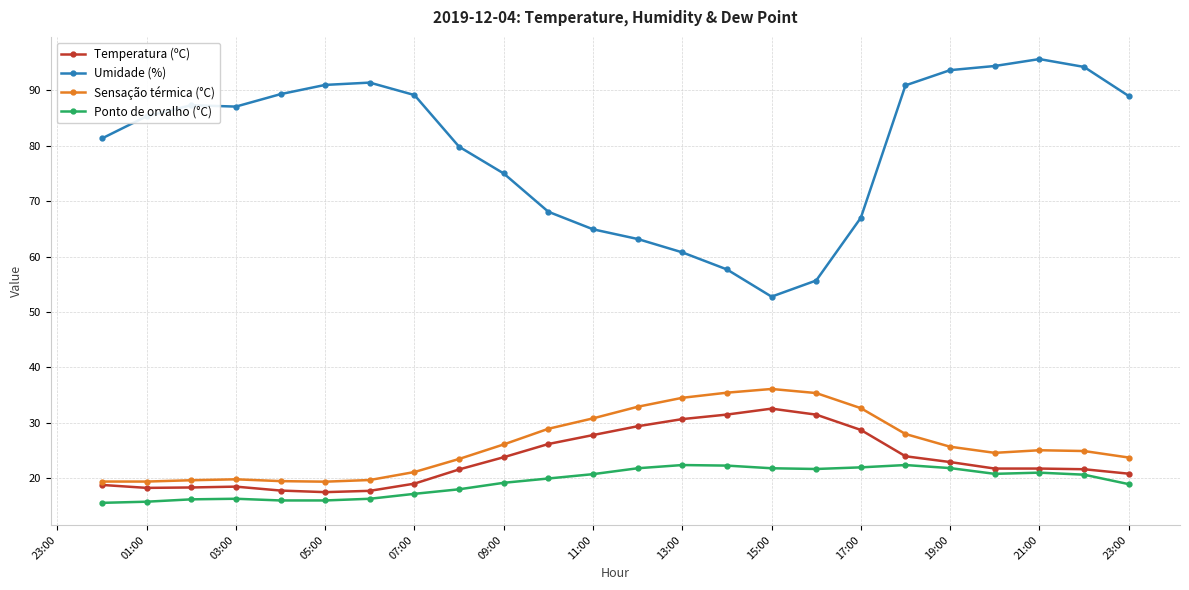

Which series has the largest range (max minus min)?

Umidade (%)